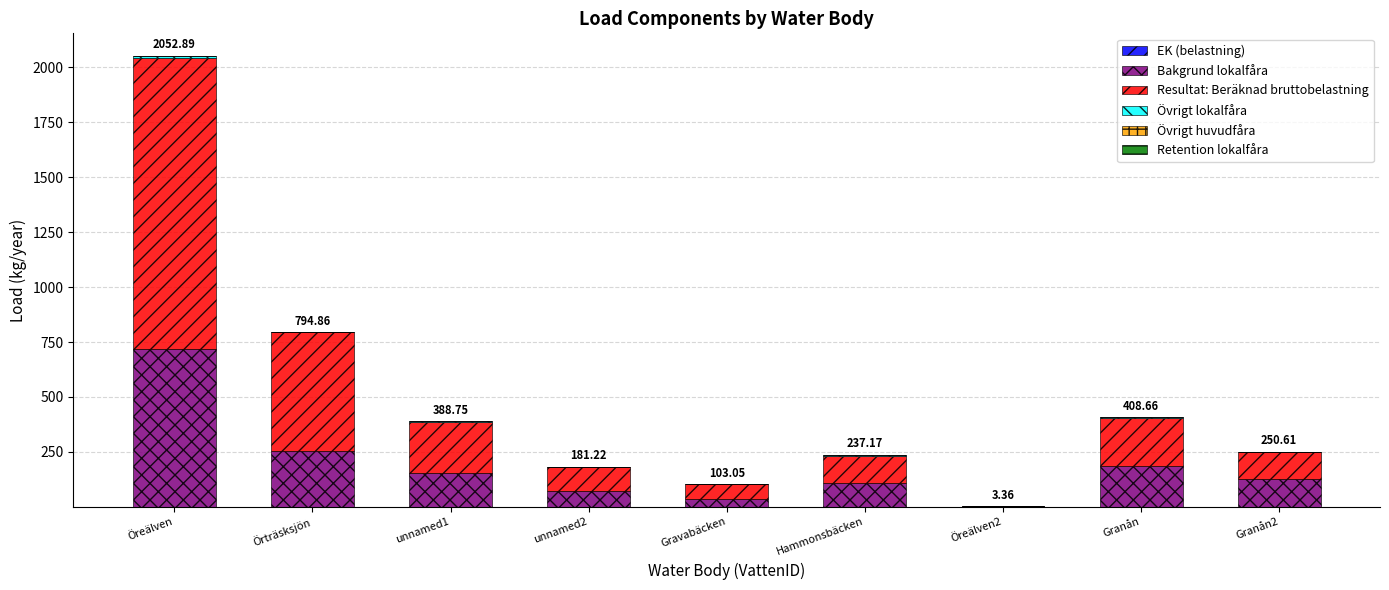

At which category is the sum across all series the highest?

Öreälven